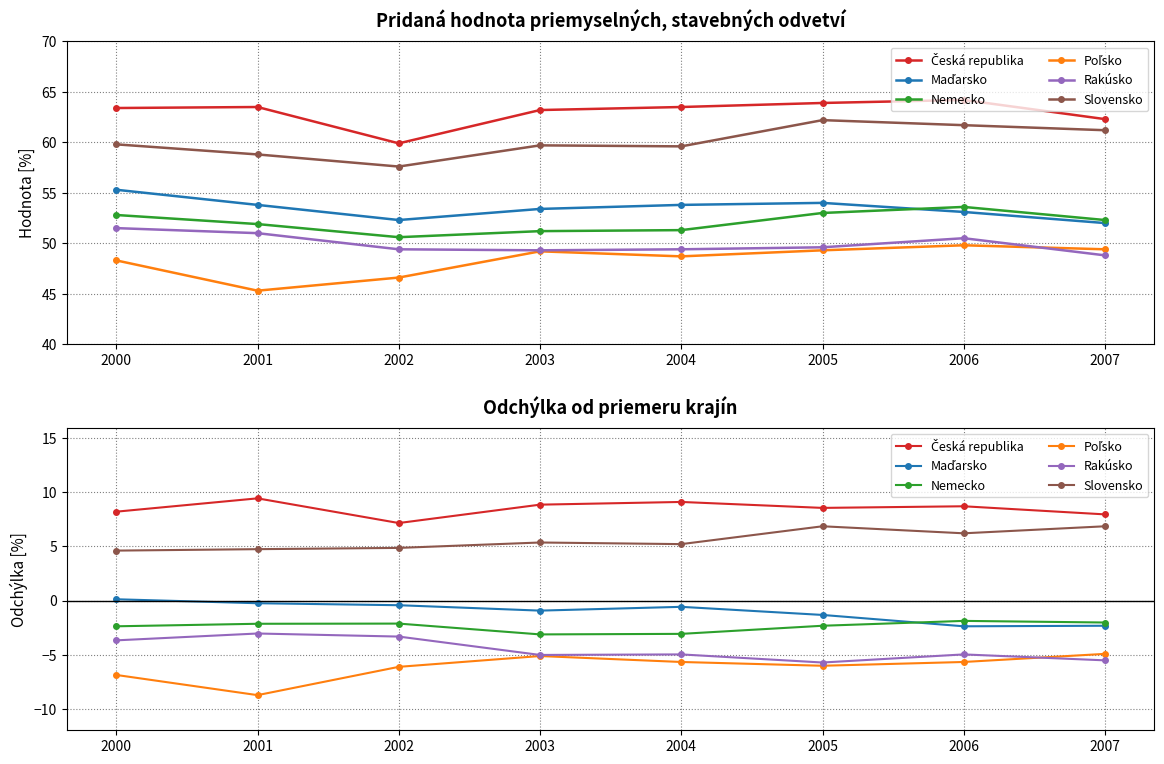

What is the sum of all Nemecko values?

-19.1